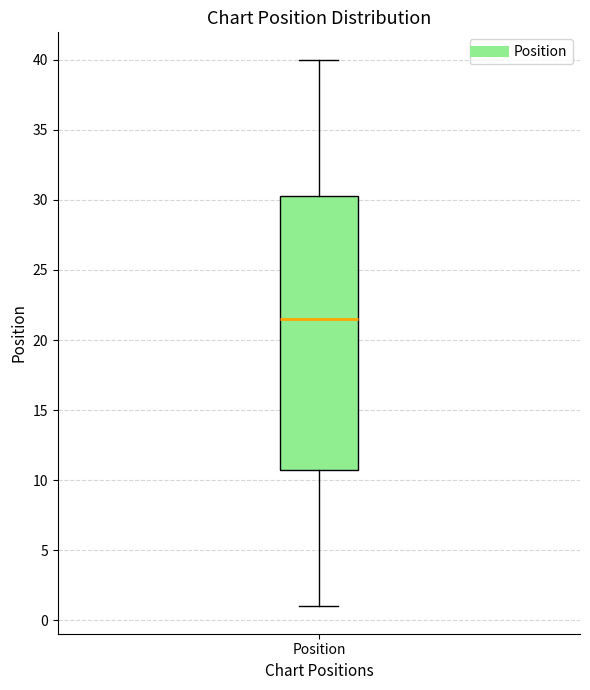

Where does the median line of the box for Position sit on the y-axis? The values are not printed on the chart, so give them approximately, as read against the axis.

21.5